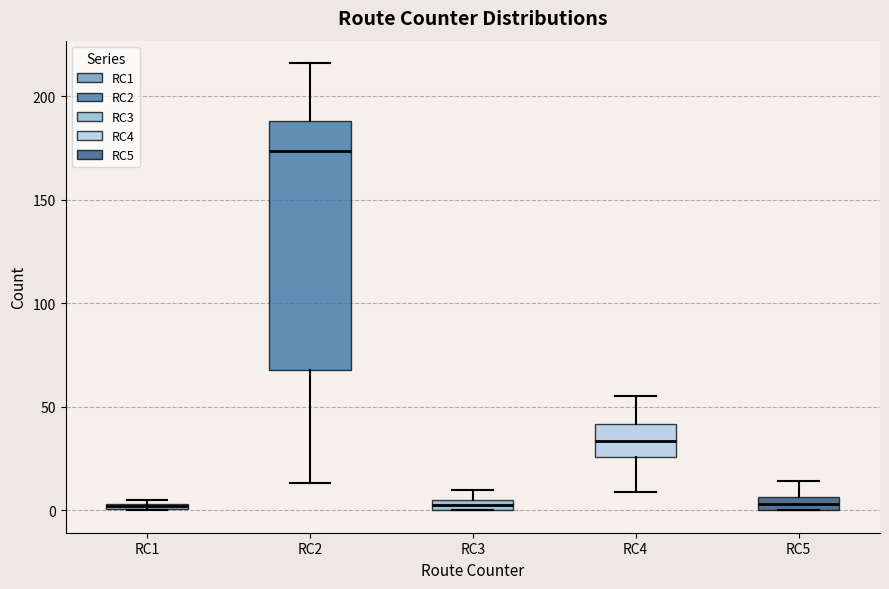

Where is the upper edge of the box for RC1 on the y-axis? The values are not printed on the chart, so give them approximately, as read against the axis.

5